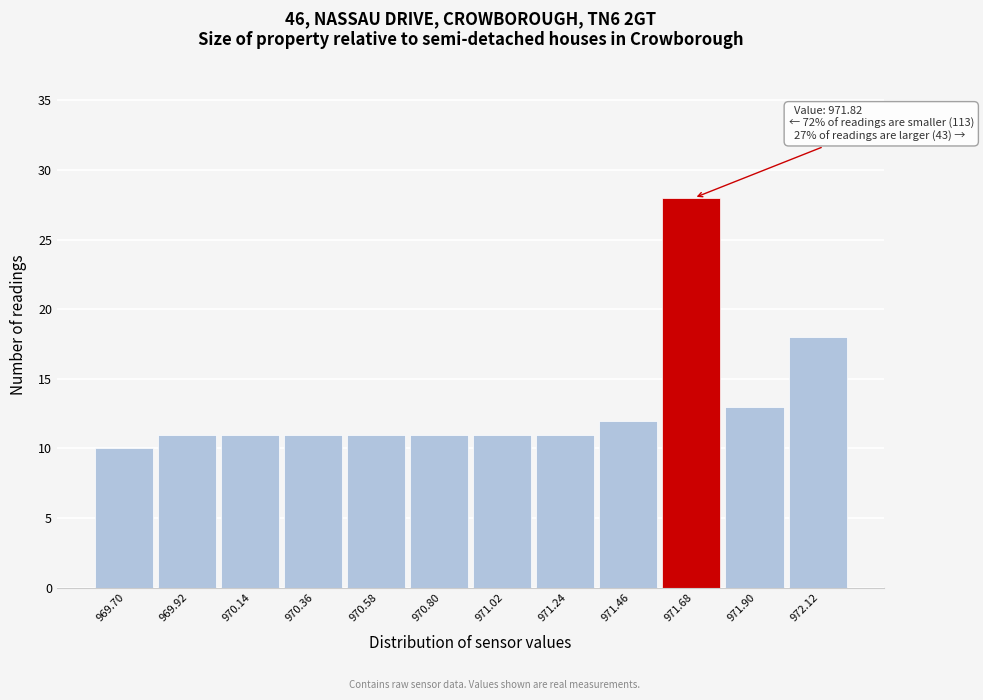

Reading right to left, transcribe all the data shown in this chart.

18	13	28	12	11	11	11	11	11	11	11	10